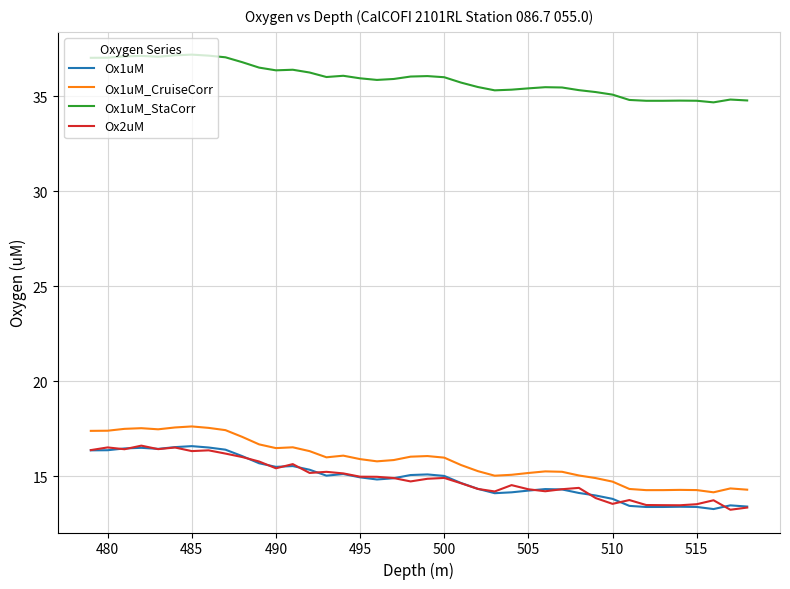

Is this an area chart (filled region under the line)?

No